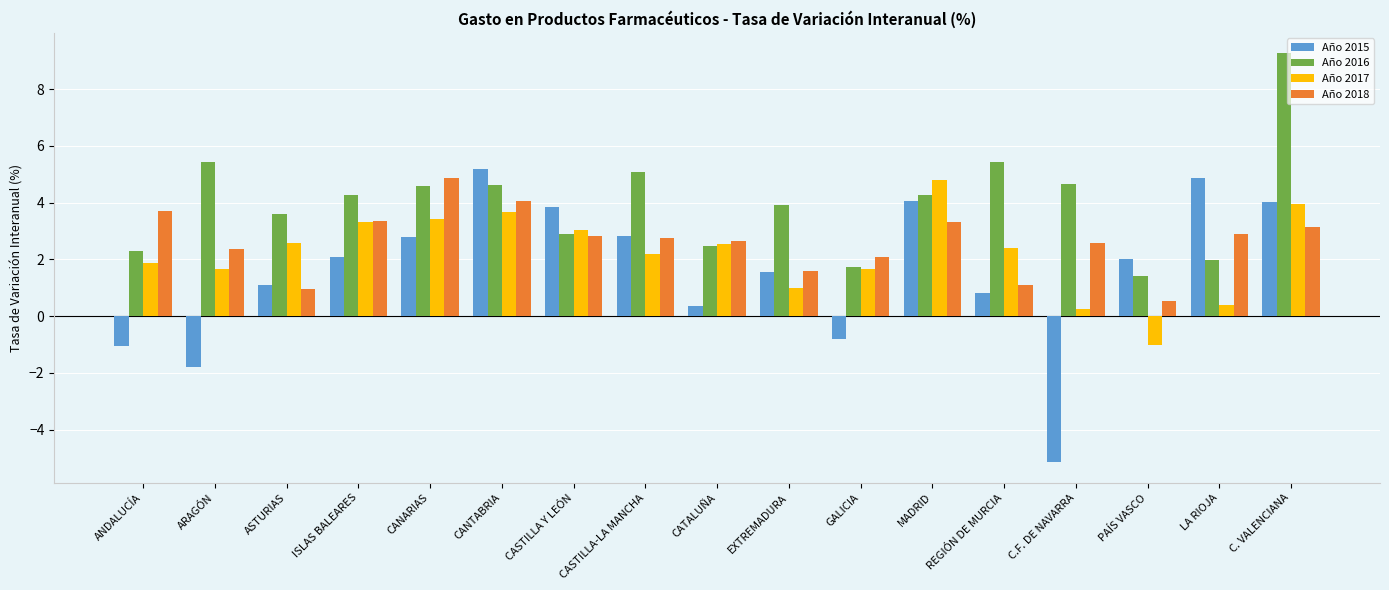

How many bars are there in total?

68